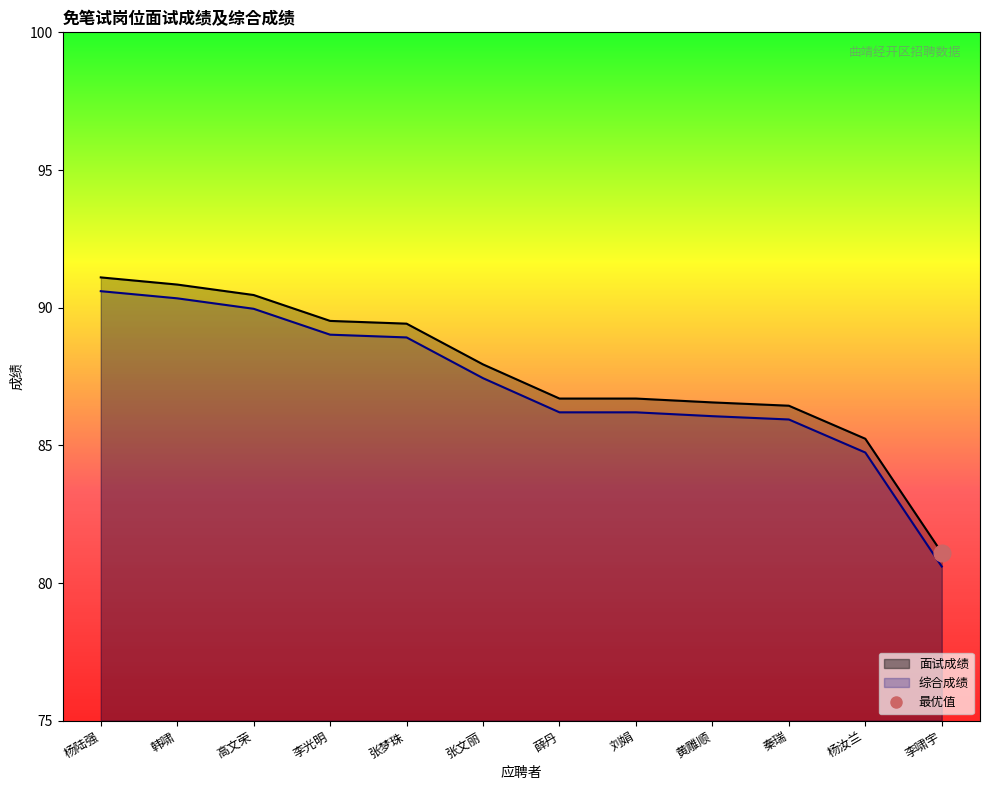

List the series in order of their peak value, highest first.

面试成绩, 综合成绩